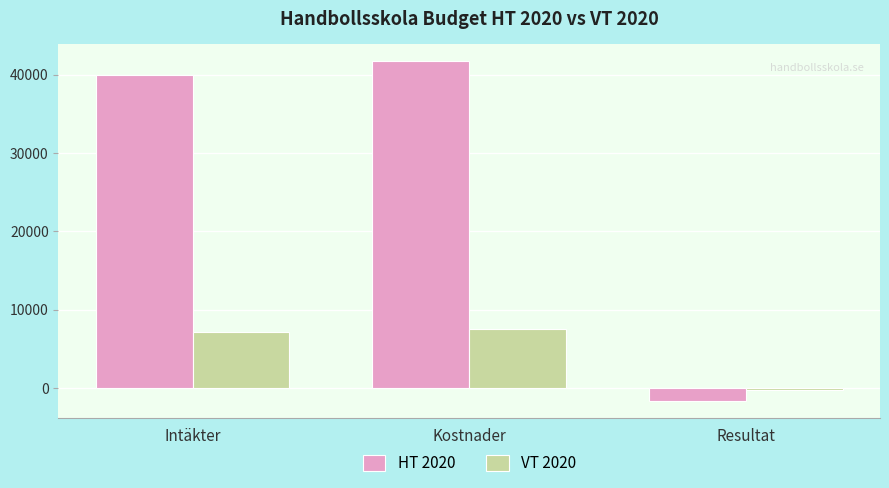

The value of VT 2020 at Resultat is -300. True or false?

True